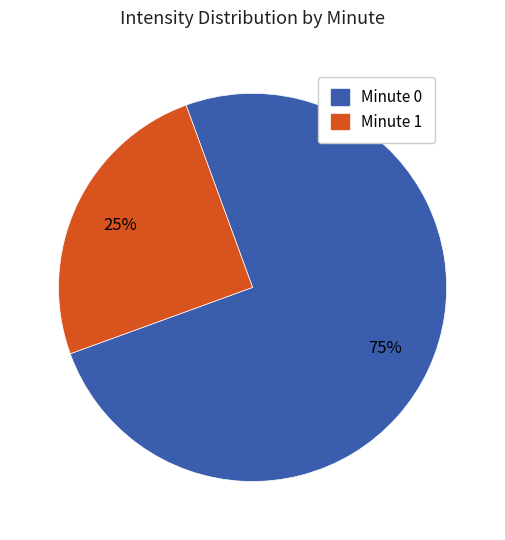

Is there a majority slice in this chart?

Yes